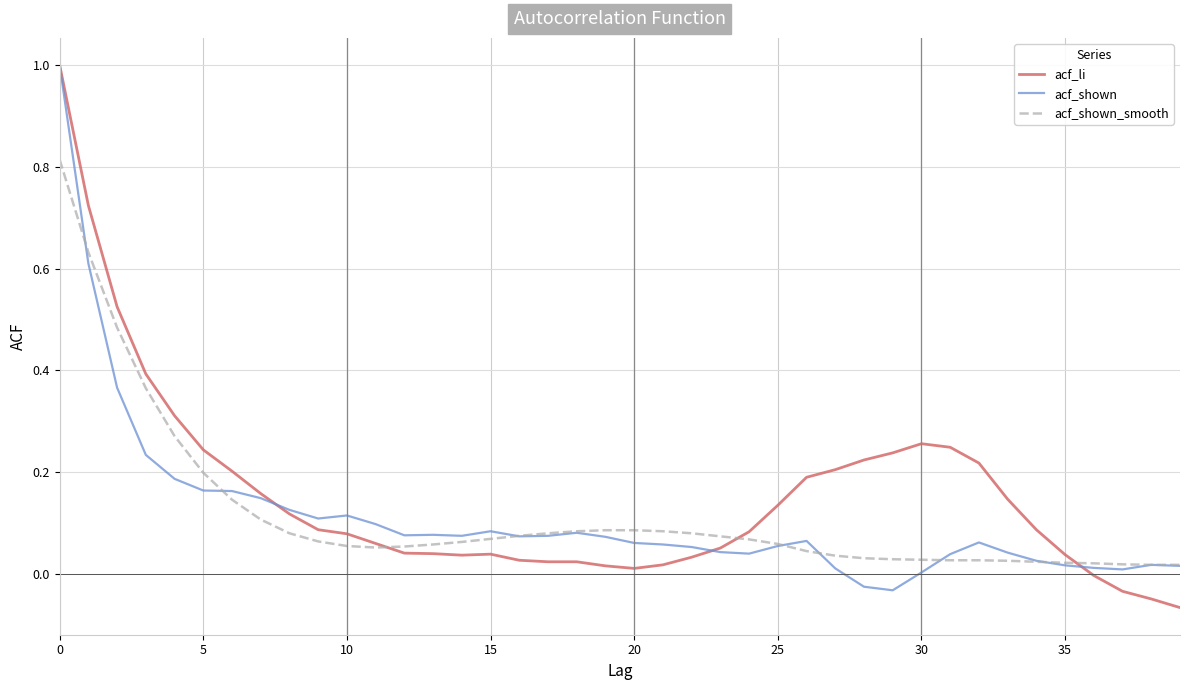

At how many categories does at least one series exceed 0?

40